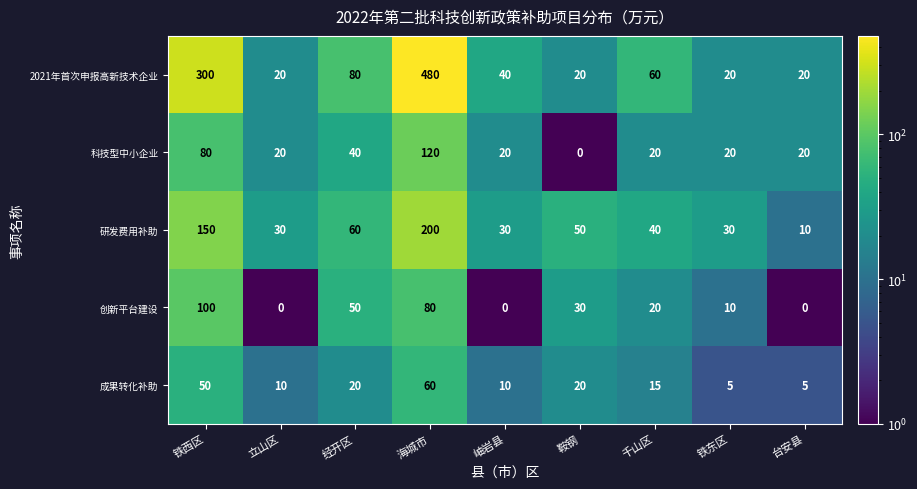

Read the 研发费用补助 value at 千山区.

40